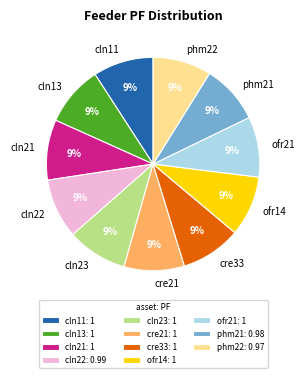

True or false: ofr14 accounts for 17% of the total.

False